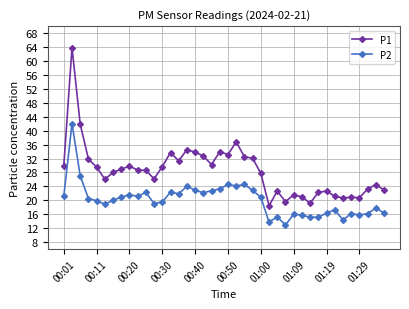

What is the minimum value for P2?

12.9